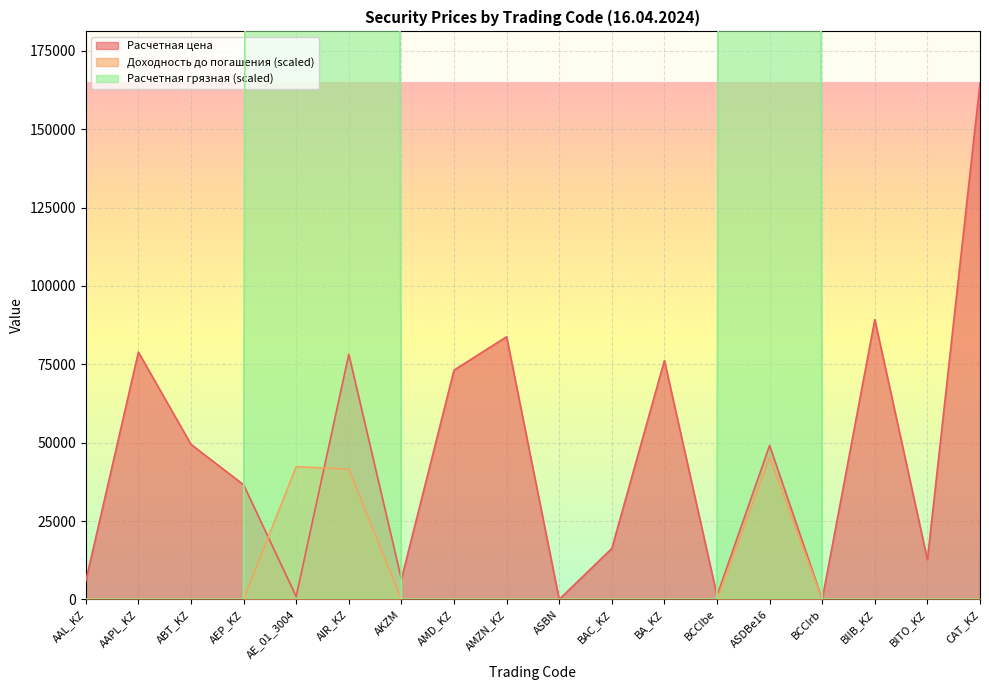

What is the sum of all Расчетная грязная values?

22815028.7